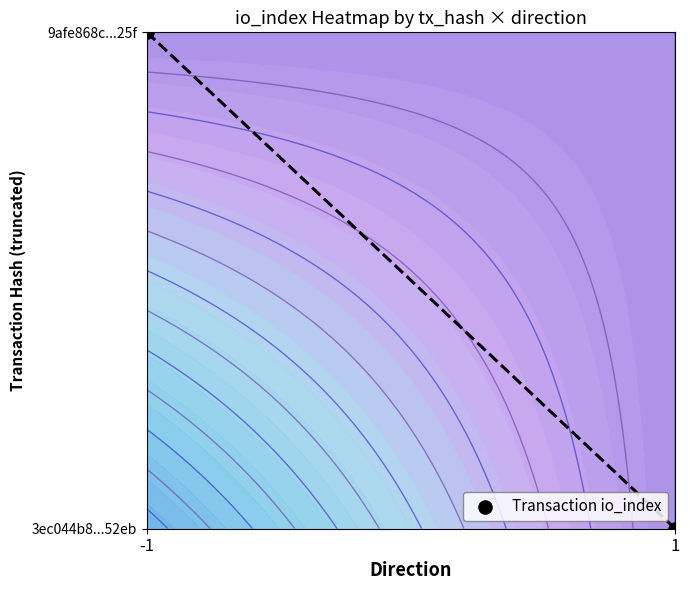

Reading left to right, what are all the values shown in this chart?

-1=1.0	1=0.0